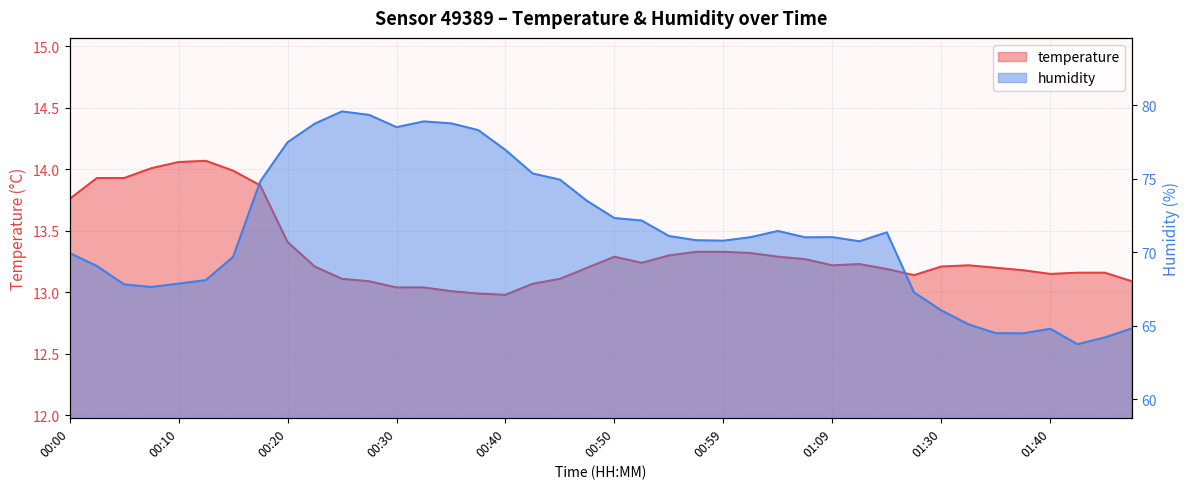

What is the lowest value of the humidity series?

63.8